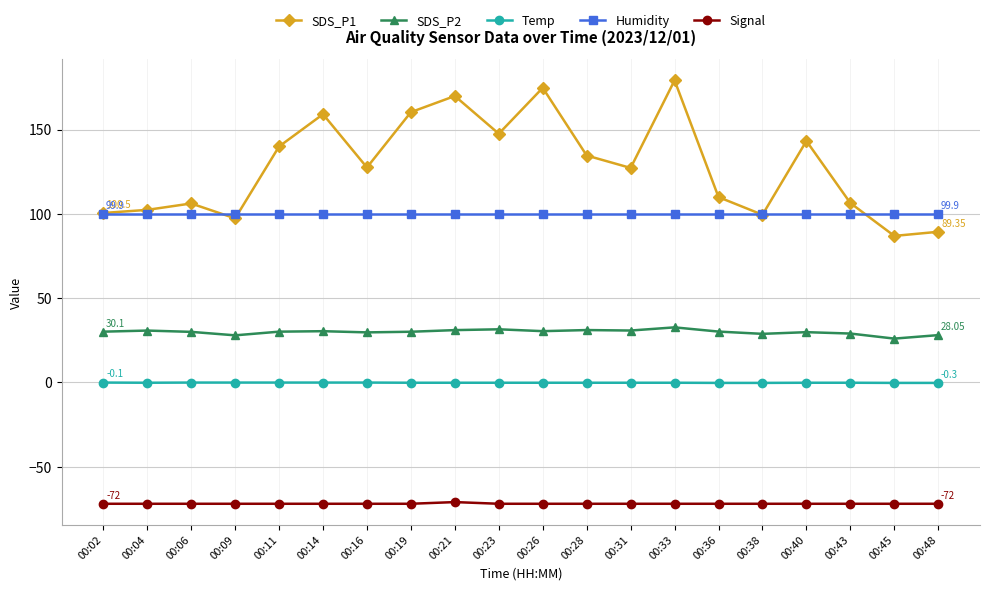

What is the value of the Signal point at the 4th from the left?

-72.0